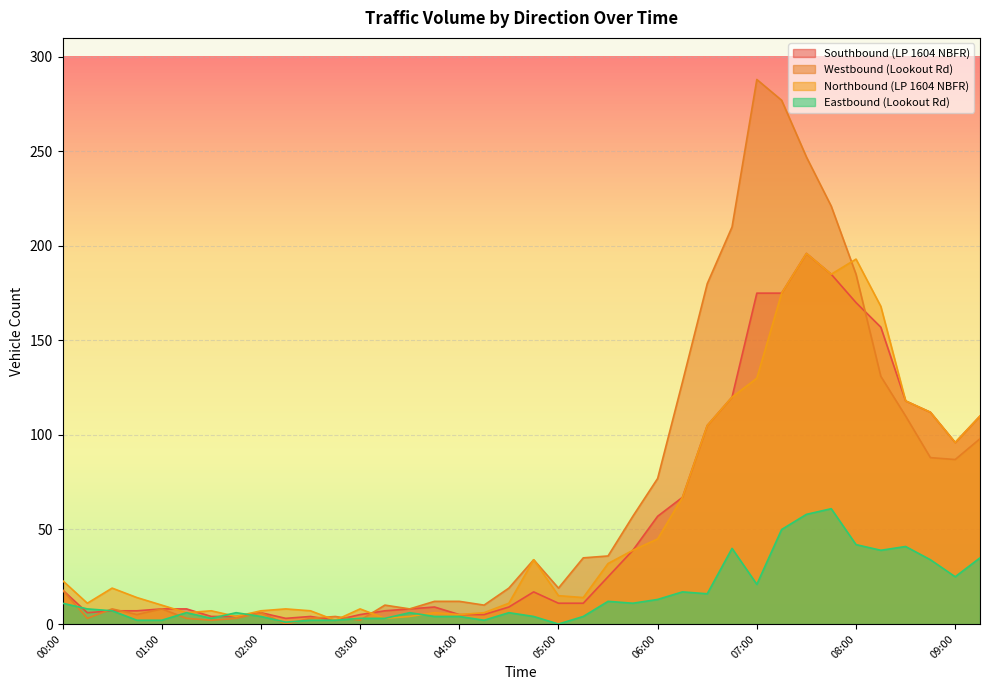

Which has a higher value, 02:00 or 08:45?

08:45